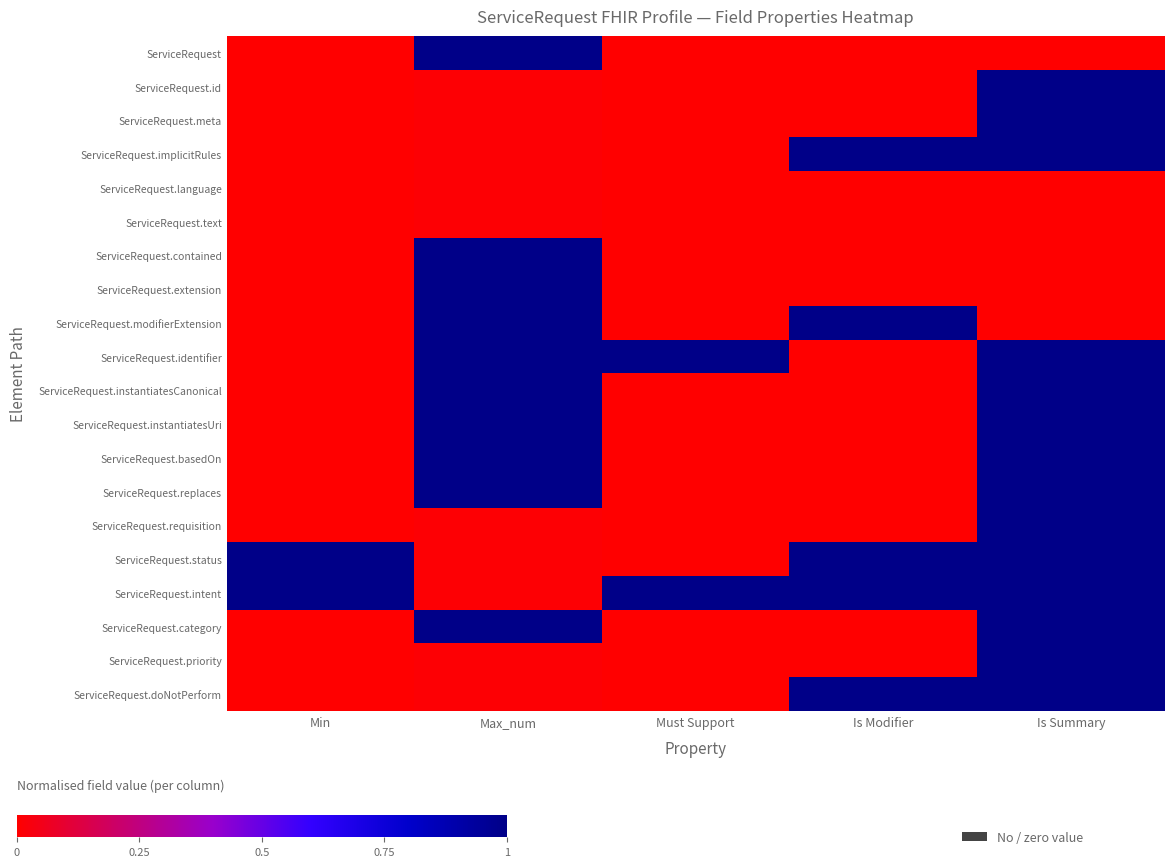

What is the sum of the ServiceRequest.extension values at Max_num and Must Support?

1.0